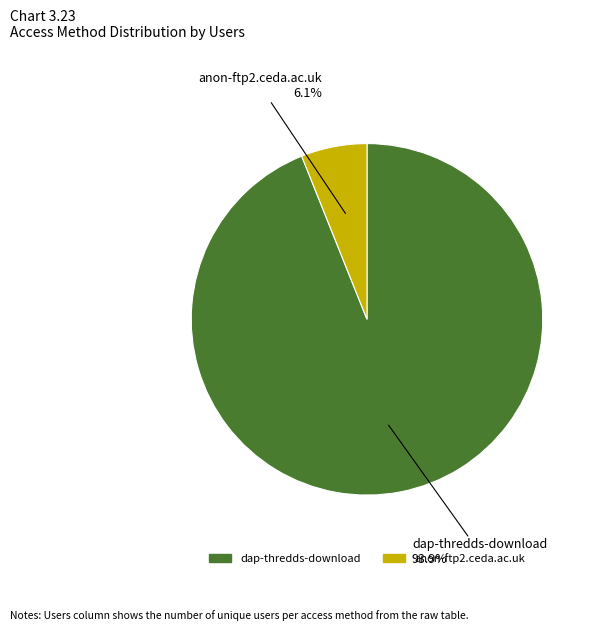

The dap-thredds-download slice represents 94% of the pie. True or false?

True